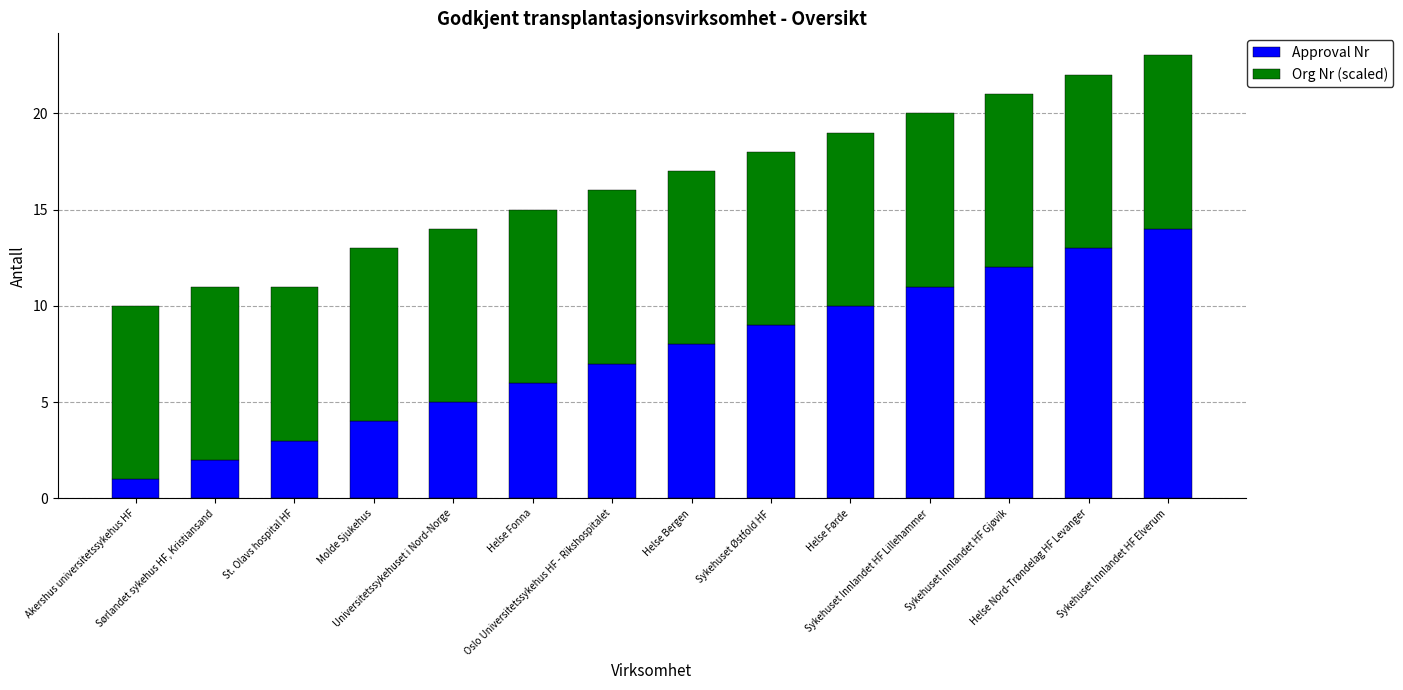

What is the maximum value for Approval Nr?

14